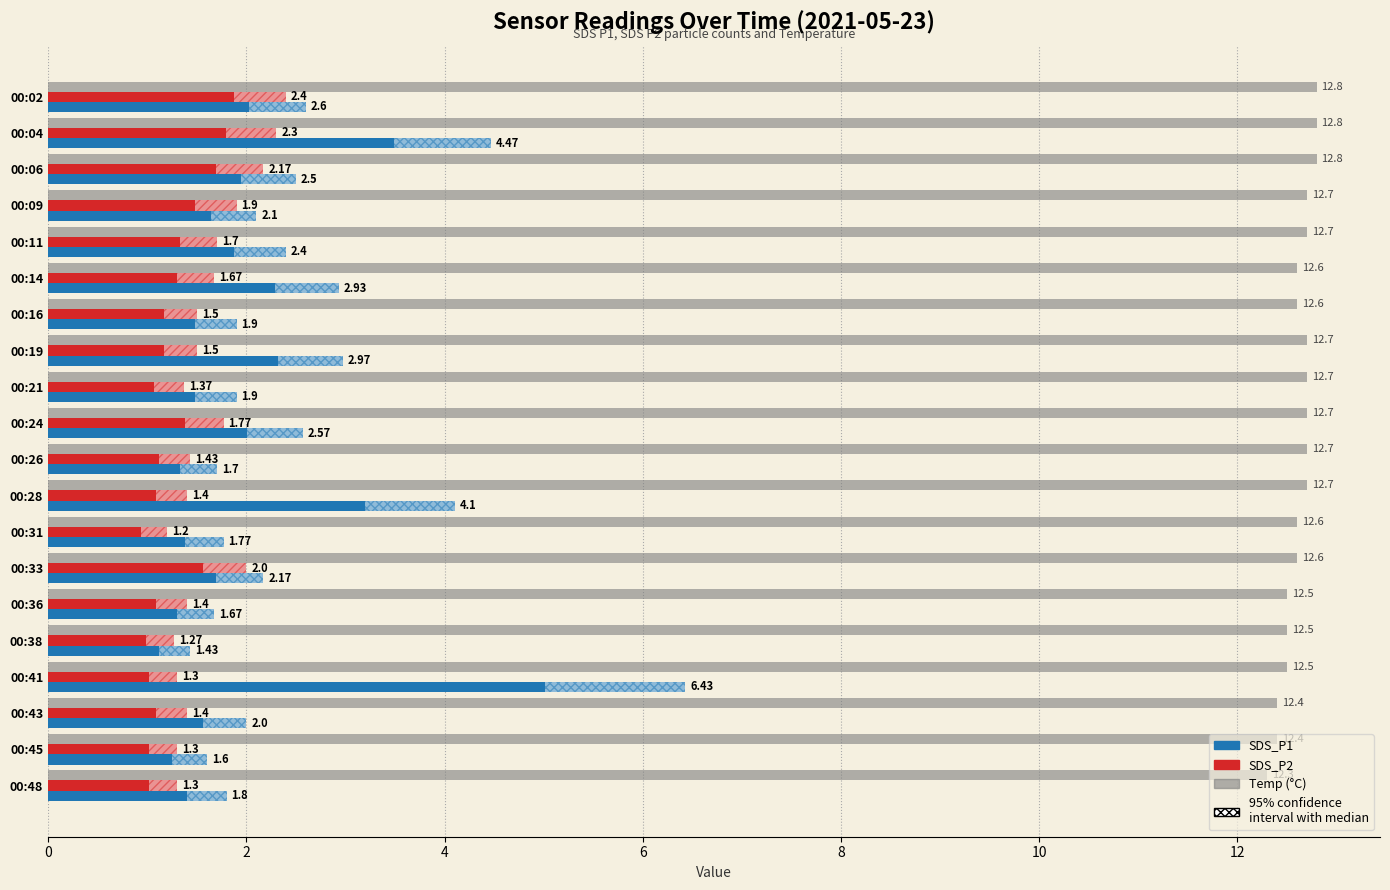

At which category is the sum across all series the highest?

00:41